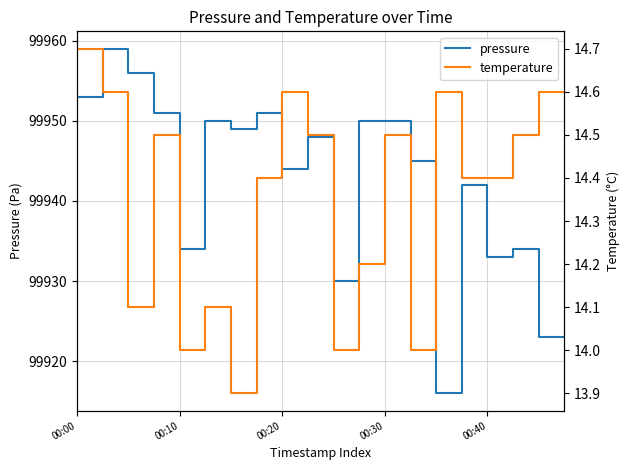

How many values in the pressure series exceed 99948?

9